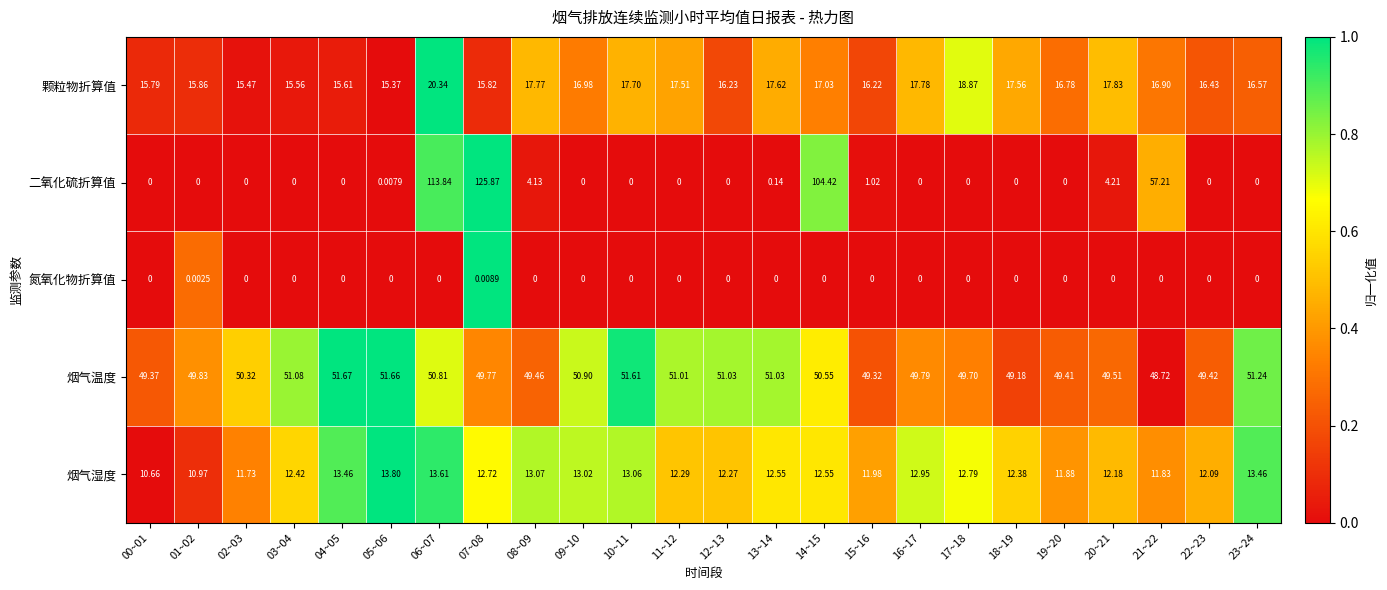

Rank the series by their maximum value, from highest to lowest.

二氧化硫折算值, 烟气温度, 颗粒物折算值, 烟气湿度, 氮氧化物折算值